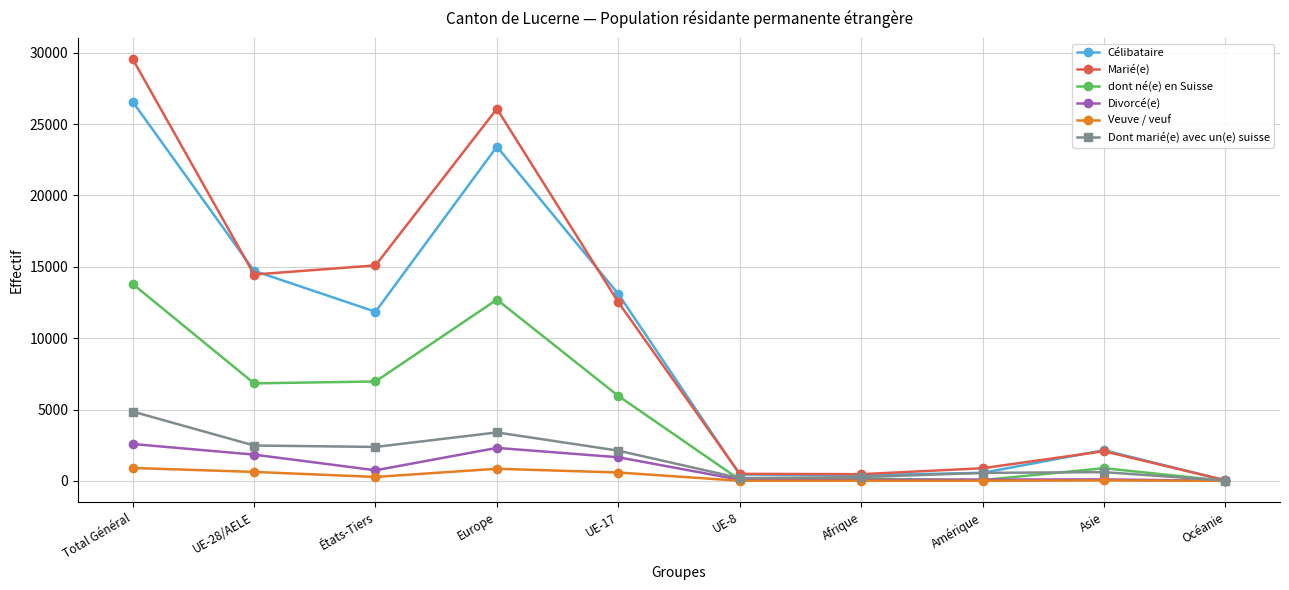

Is the value of Veuve / veuf at UE-8 greater than the value of Célibataire at UE-17?

No